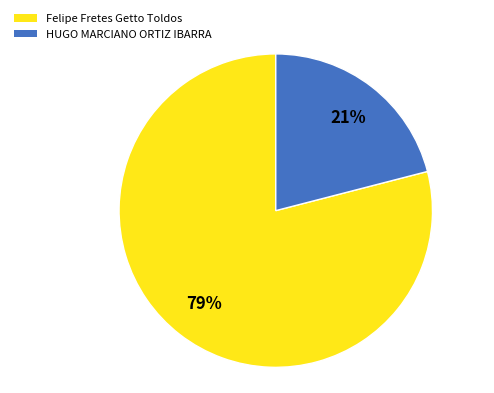

To the nearest percent, what percentage of the pie is Felipe Fretes Getto Toldos?

79%